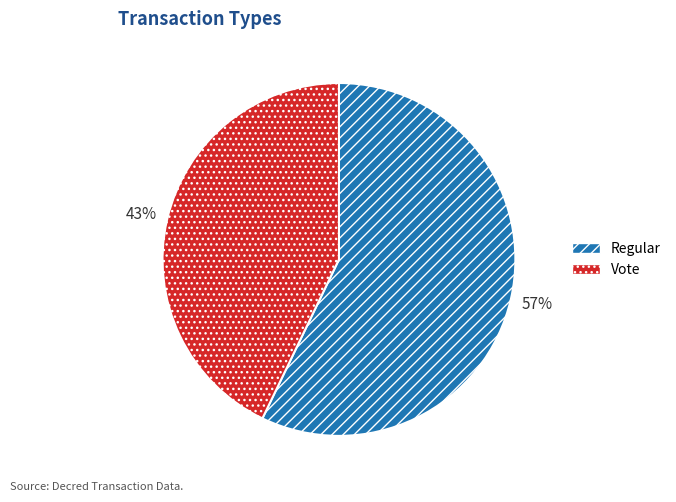

To the nearest percent, what percentage of the pie is Vote?

43%